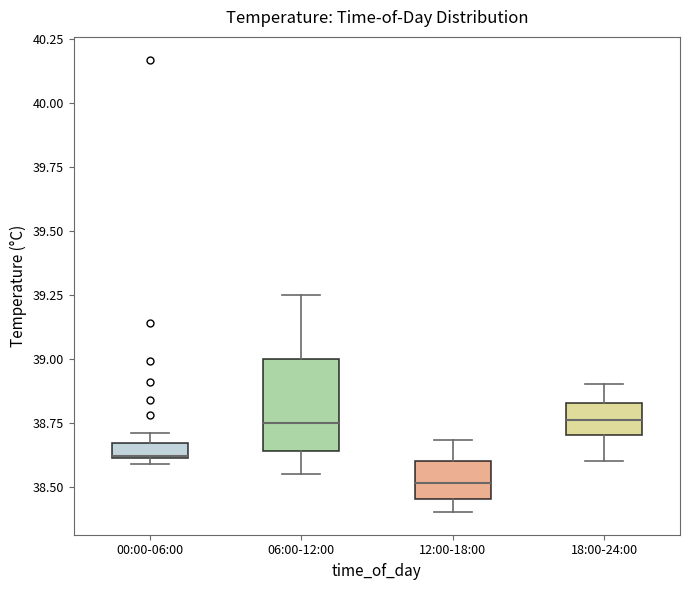

Which box is the tallest, from its lower edge to its upper edge?

06:00-12:00